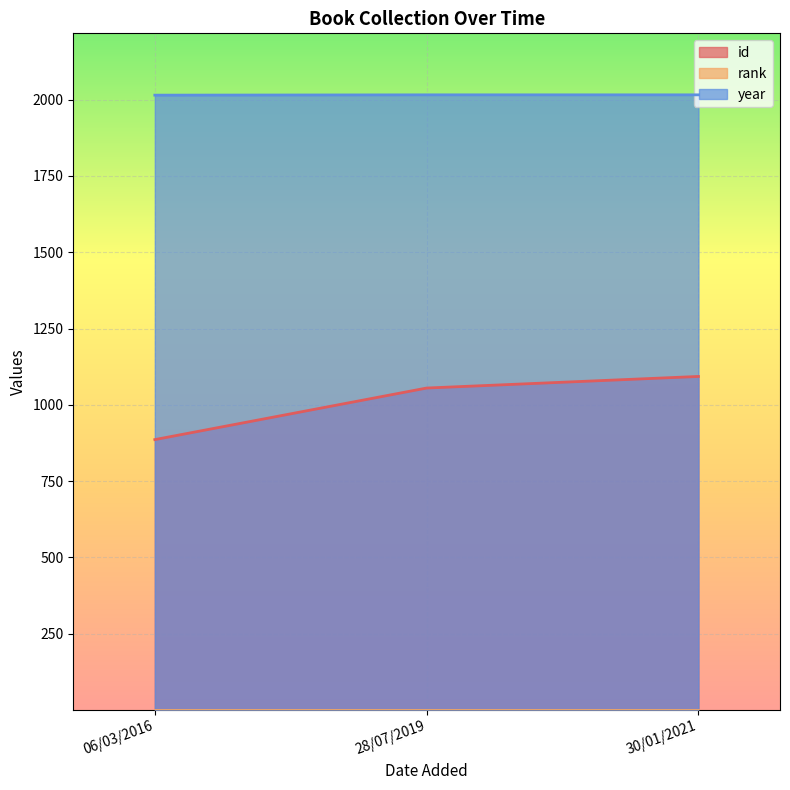

True or false: id has a value of 1093 at 30/01/2021.

True